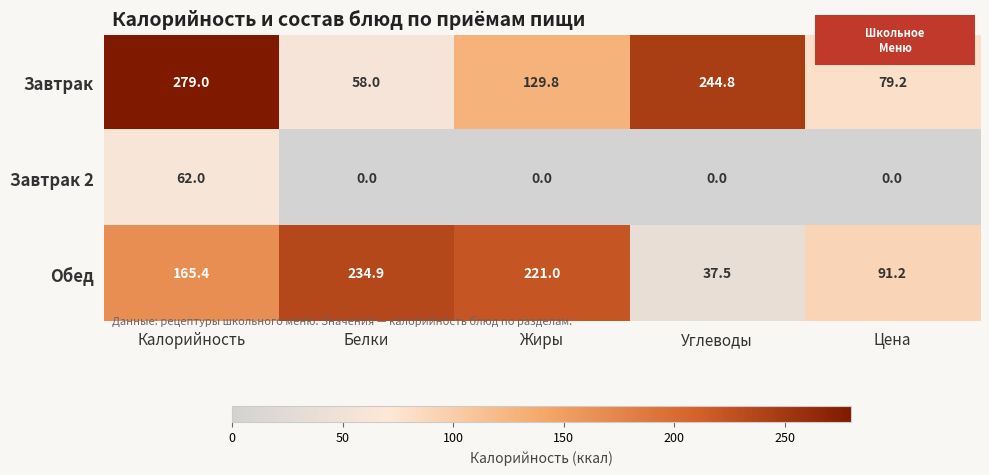

The Обед series shows 74.4 at Жиры. True or false?

False